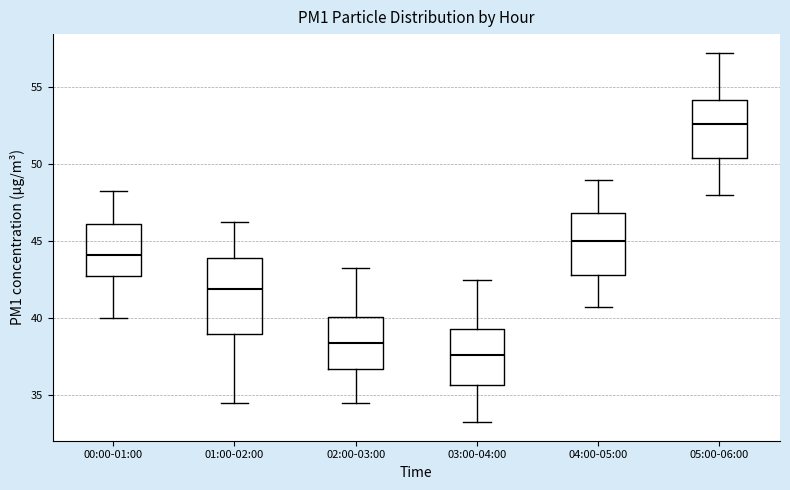

Which box's median line is the lowest?

03:00-04:00